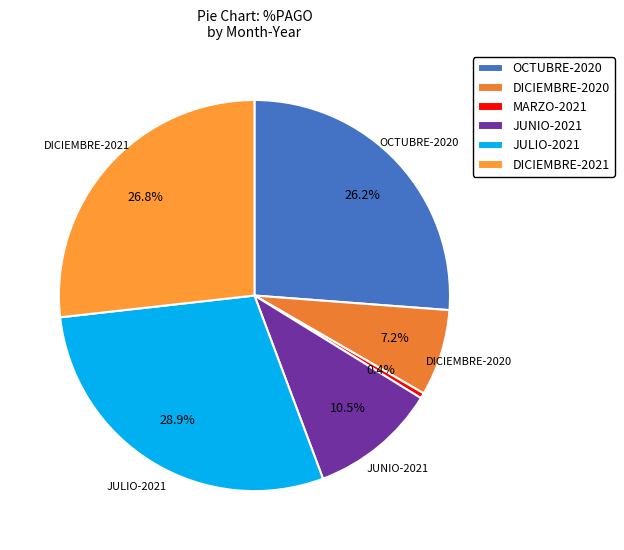

Is it true that DICIEMBRE-2020 is 1% of the pie?

False